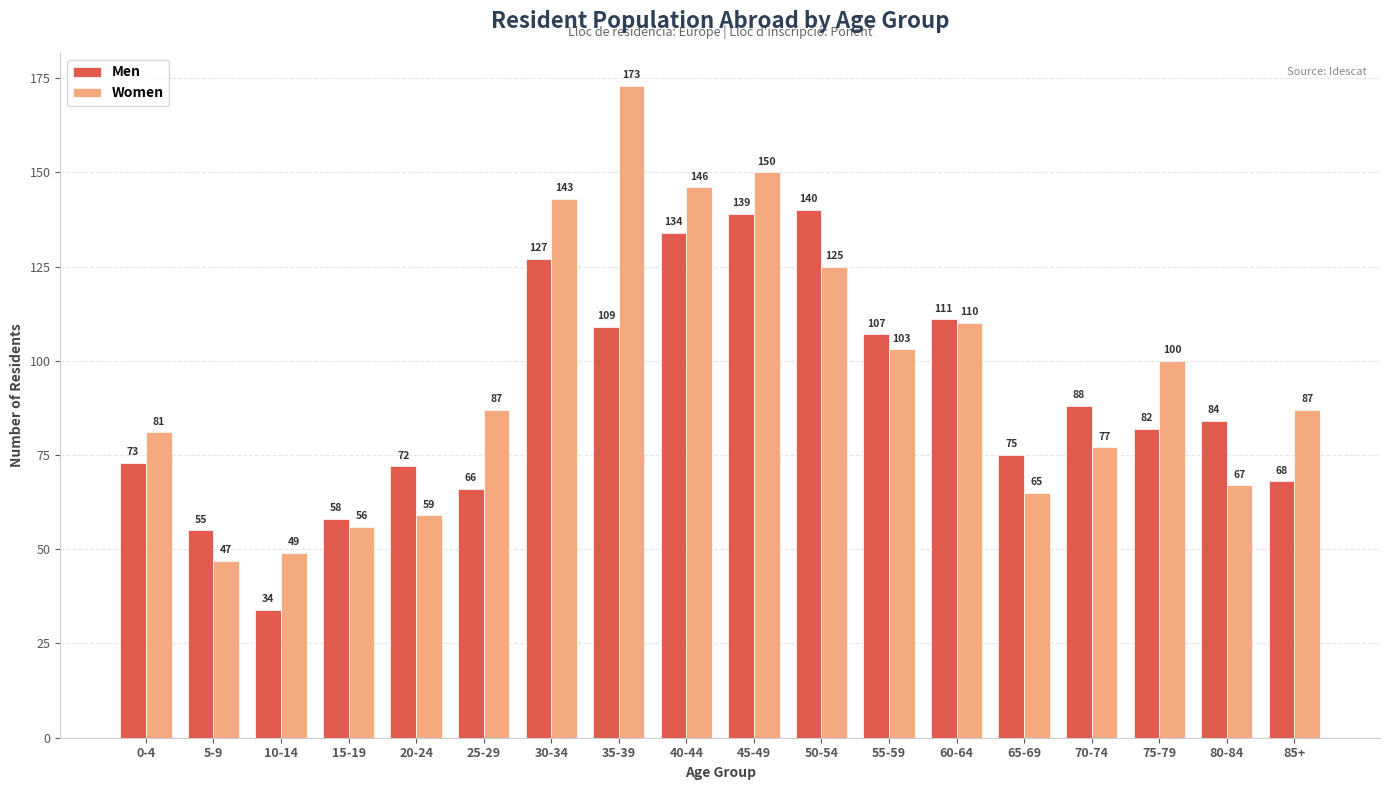

What is the value of the Women bar at the 4th from the left?

56